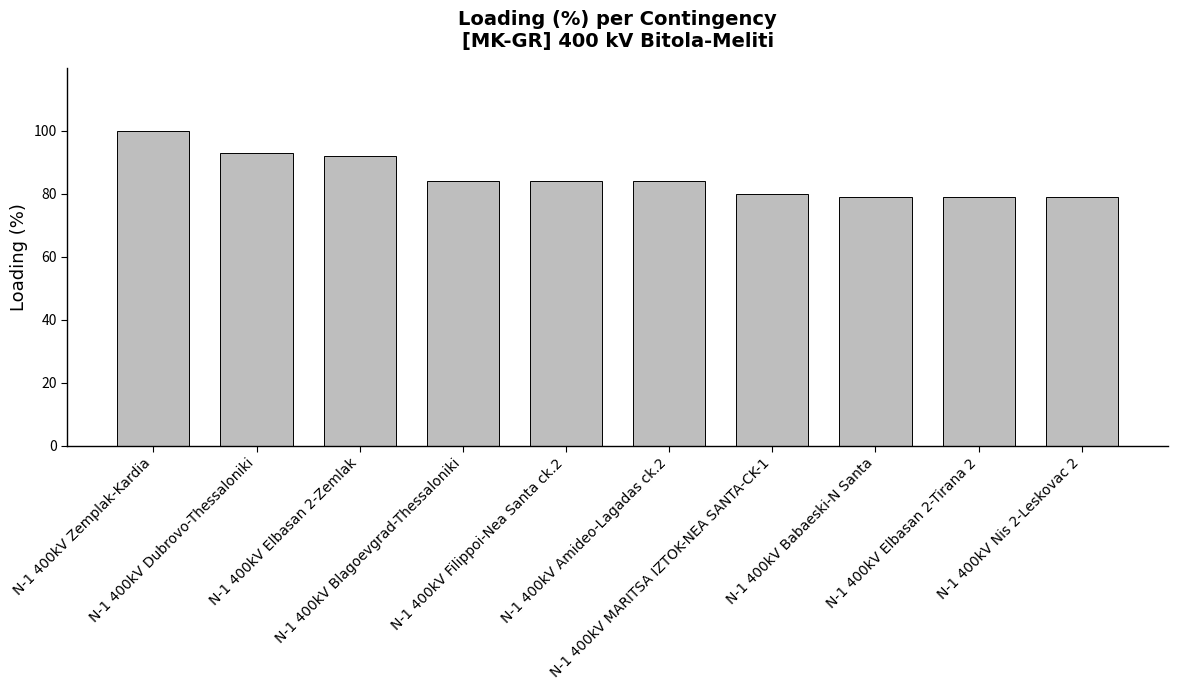

How many data points does each series have?

10